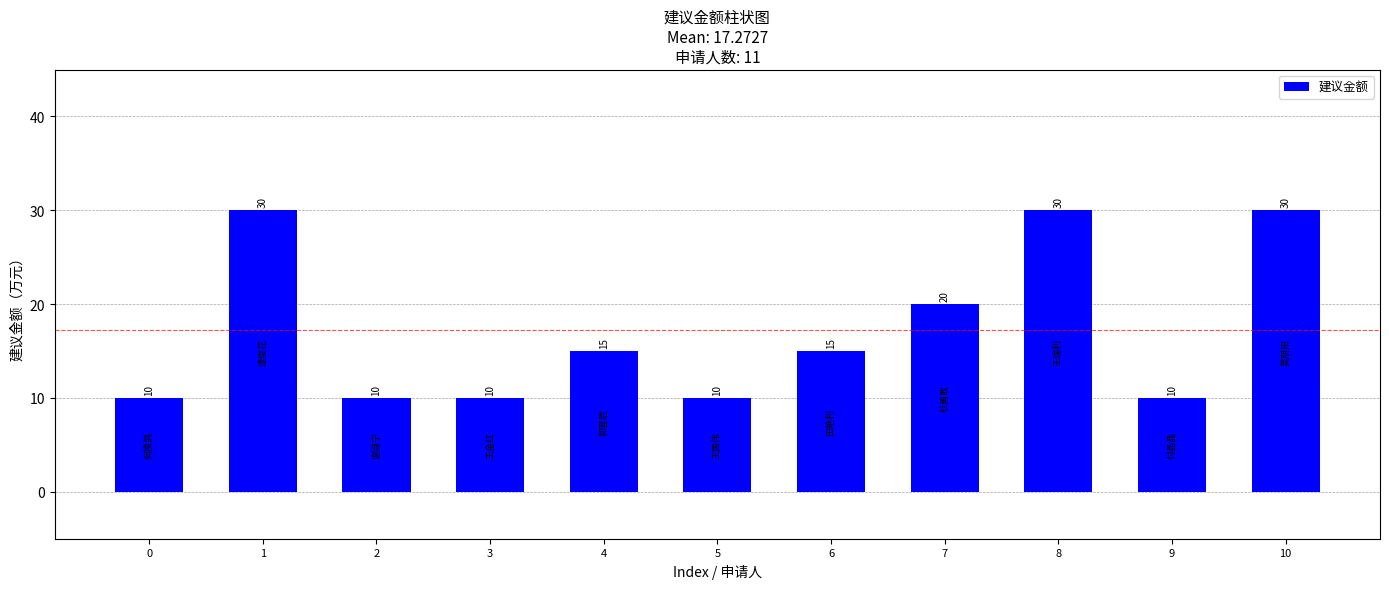

What is the minimum value shown in the chart?

10